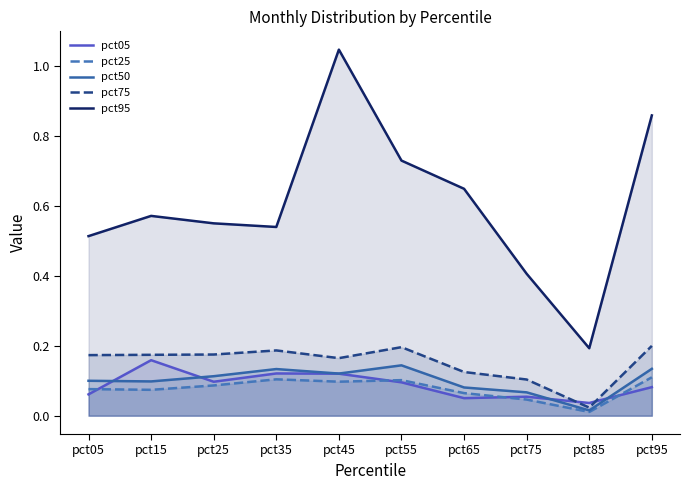

What is the lowest value of the pct95 series?

0.2